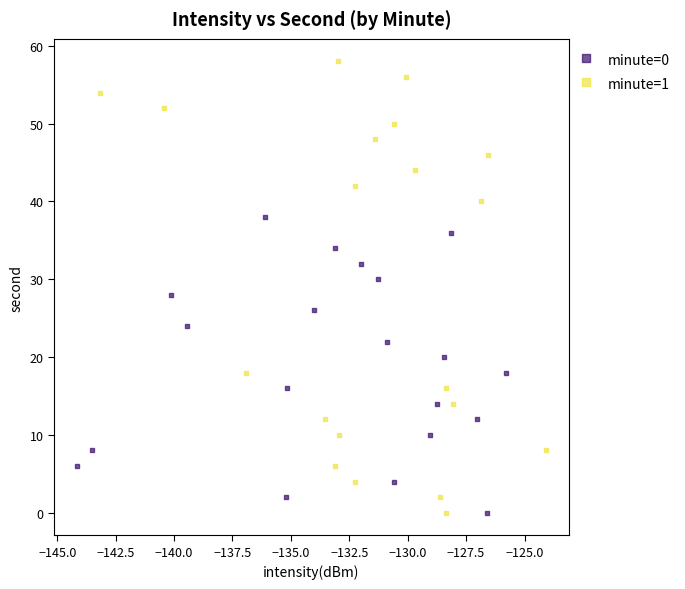

Which series contains the highest Y value?

minute=1